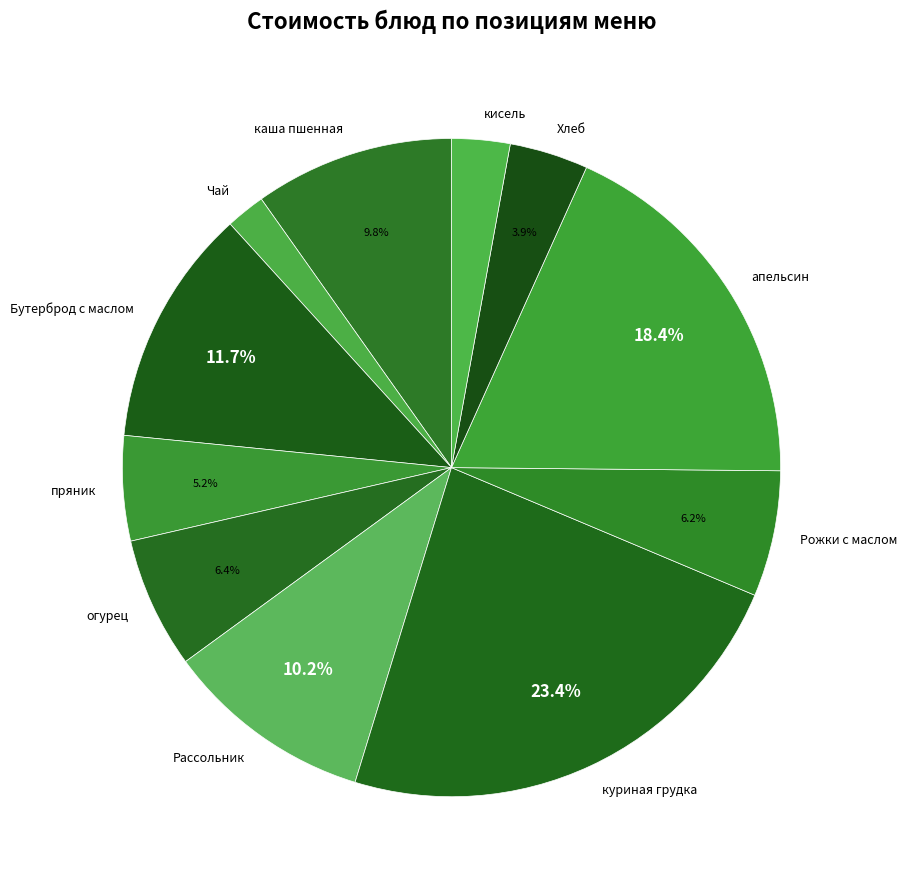

Which slice is the smallest?

Чай